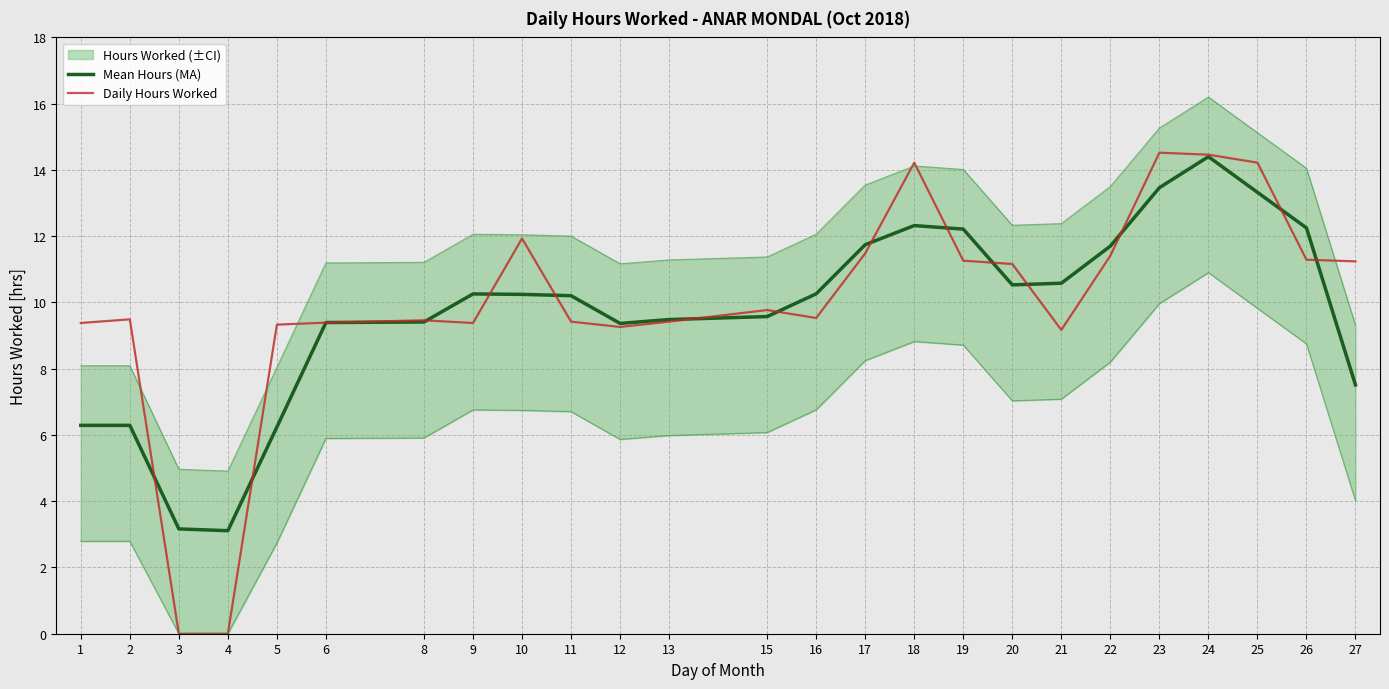

True or false: Daily Hours Worked has a value of 9.3 at 5.

True